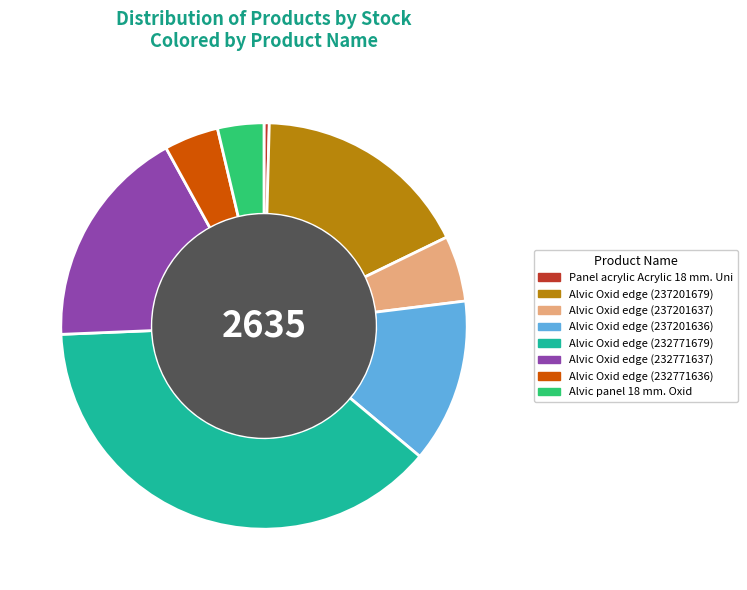

Which category has the biggest portion of the pie?

Alvic Oxid edge (232771679)